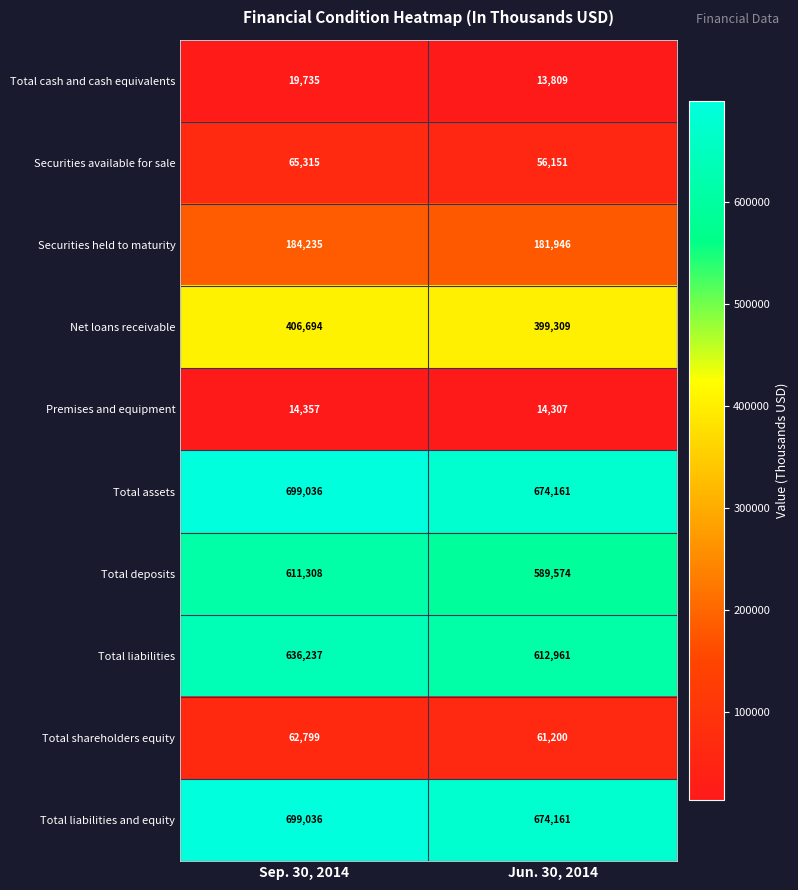

What is the sum of the Total cash and cash equivalents values at Jun. 30, 2014 and Sep. 30, 2014?

33544